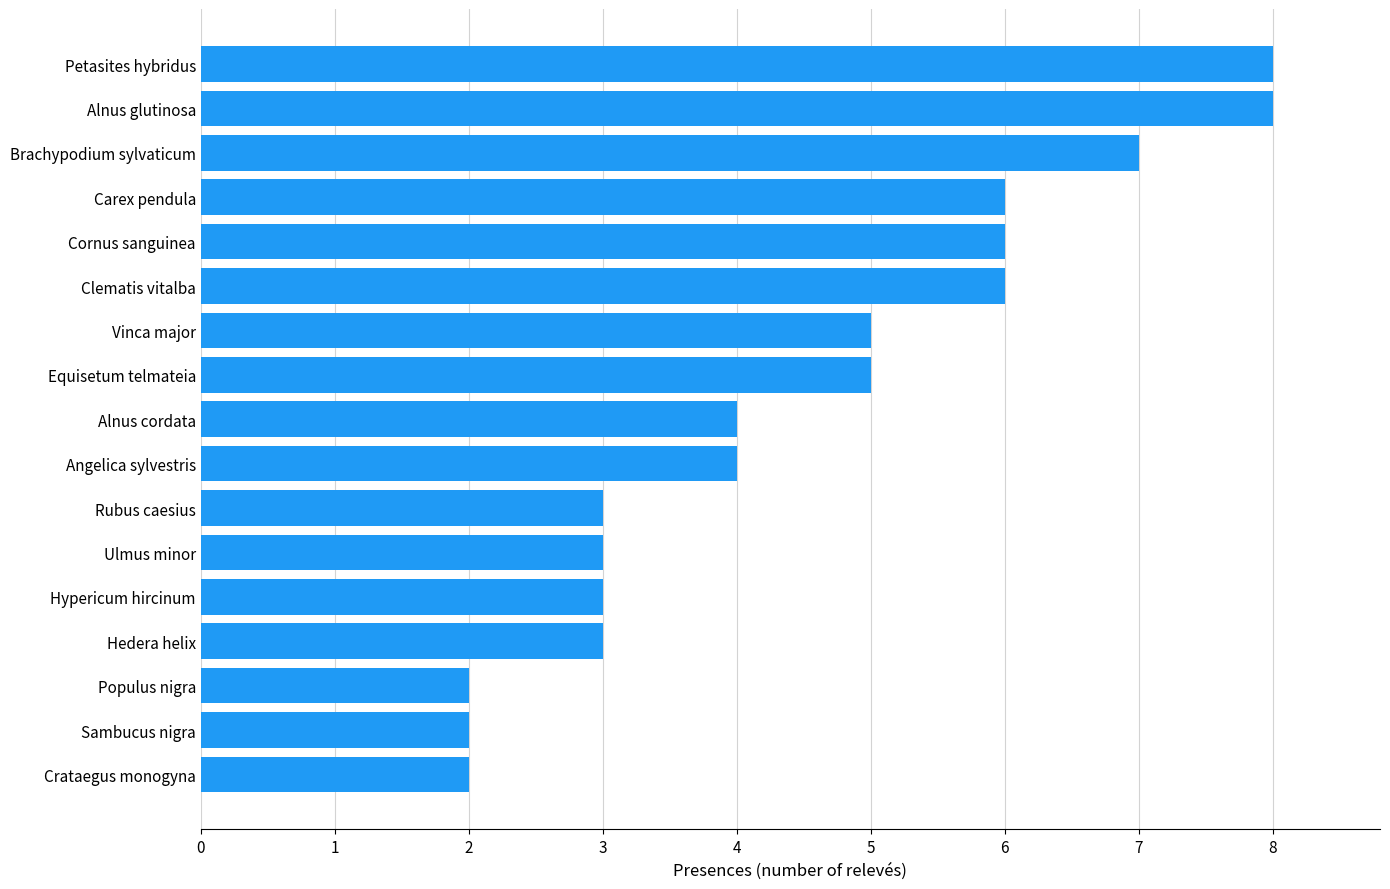

What is the ratio of the value at Equisetum telmateia to the value at Hedera helix?

1.7